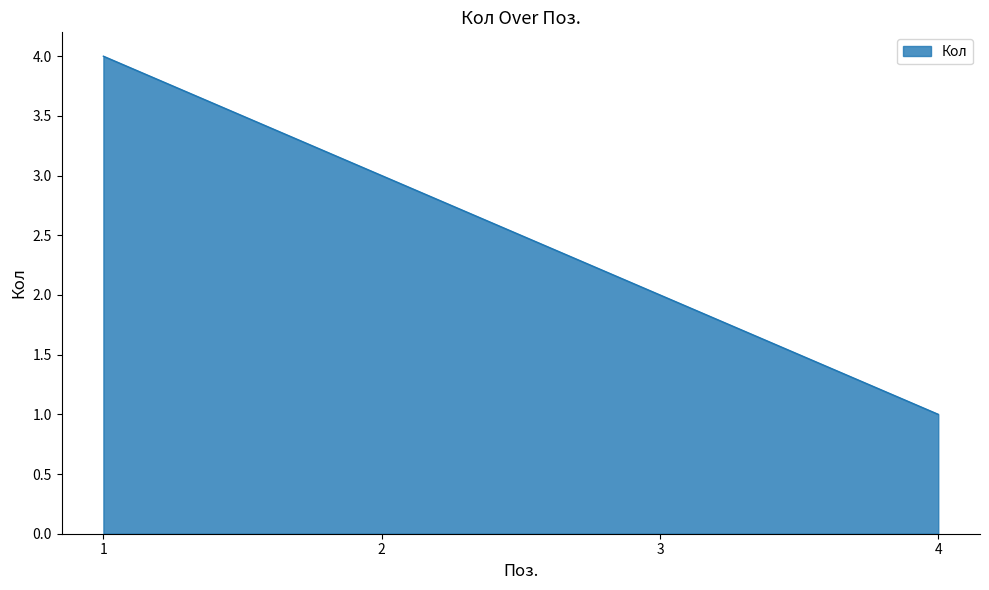

The chart shows a value of 7 at 1. True or false?

False